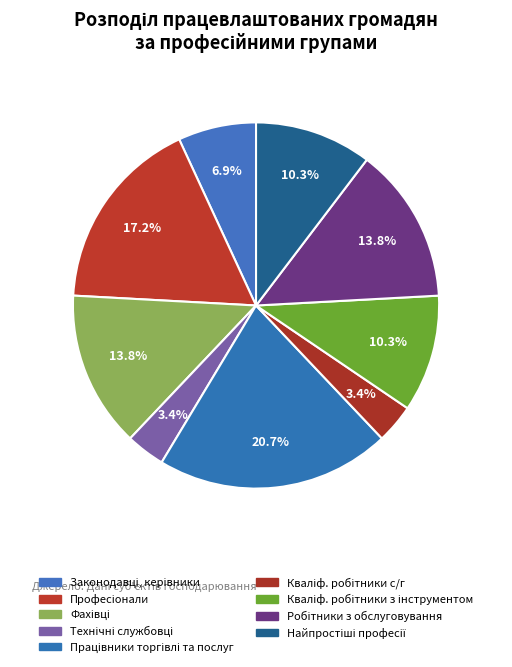

Count the number of slices in the pie.

9